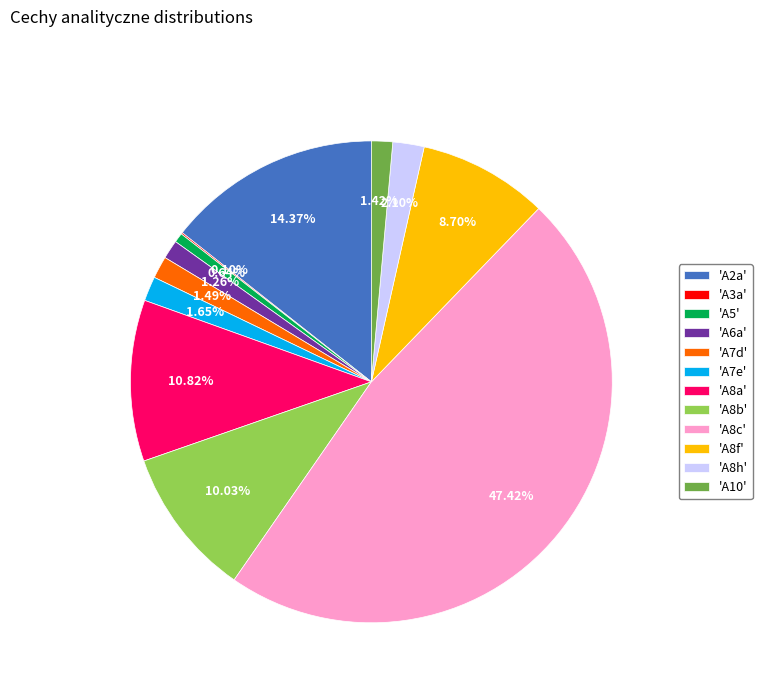

Which has a higher value, 'A8c' or 'A2a'?

'A8c'